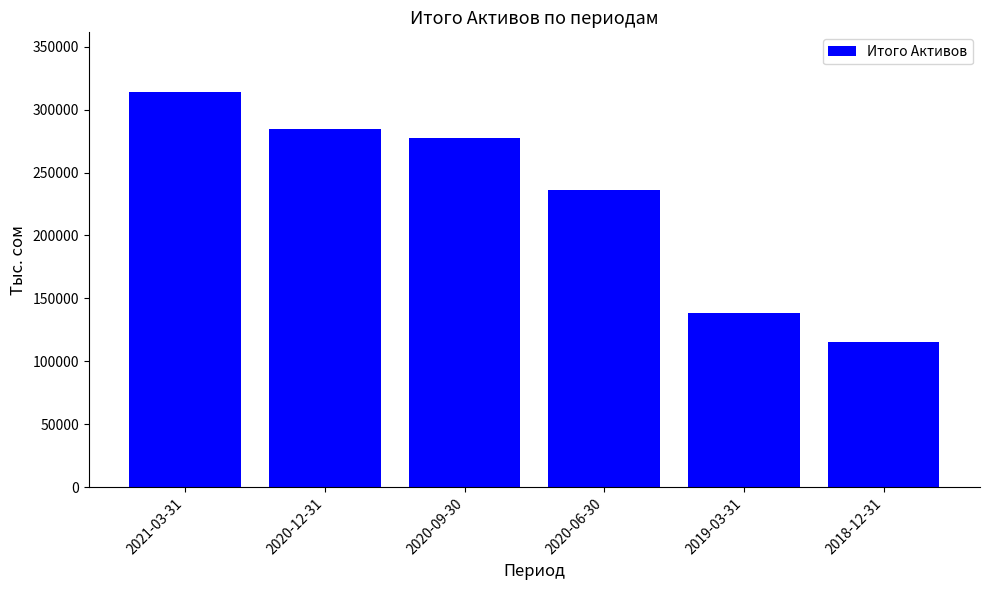

Reading left to right, what are all the values shown in this chart?

2021-03-31=314202.7	2020-12-31=284964.8	2020-09-30=277100.5	2020-06-30=236022.6	2019-03-31=138773.6	2018-12-31=115796.1